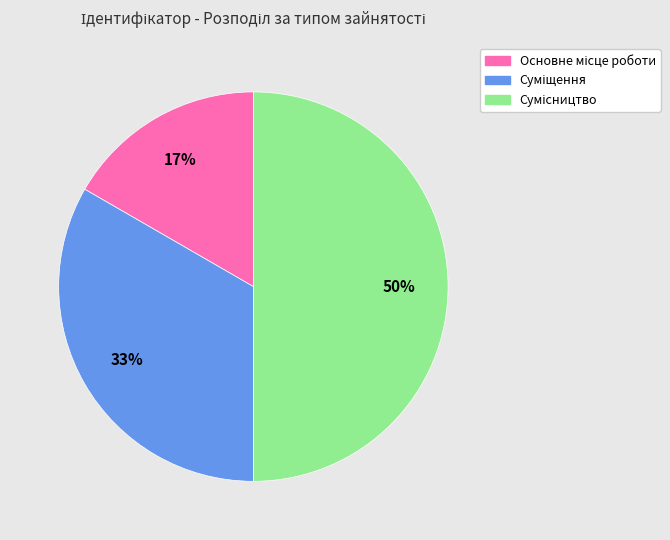

To the nearest percent, what is the average slice percentage?

33%